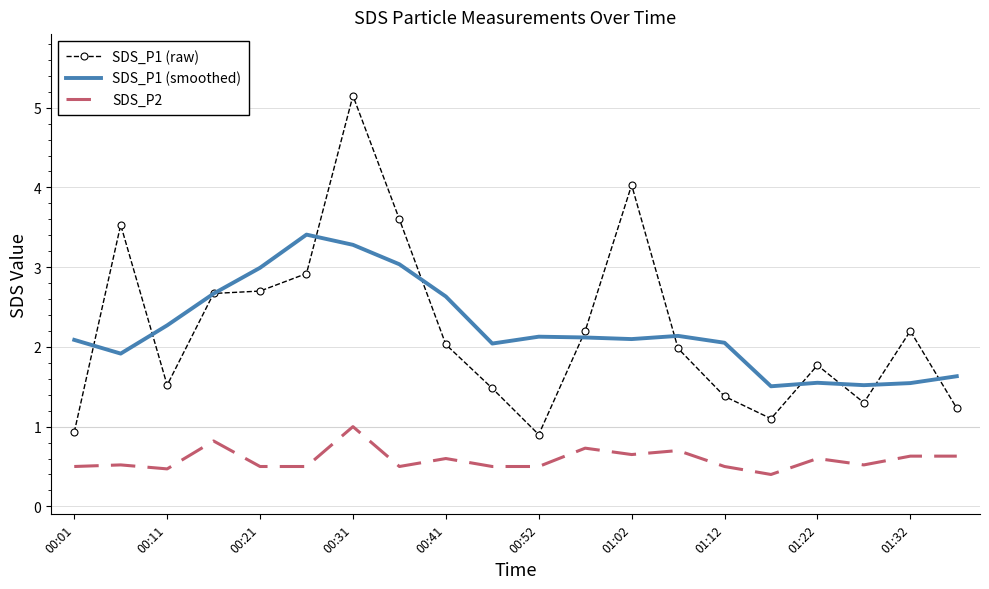

Which series has the largest range (max minus min)?

SDS_P1 (raw)